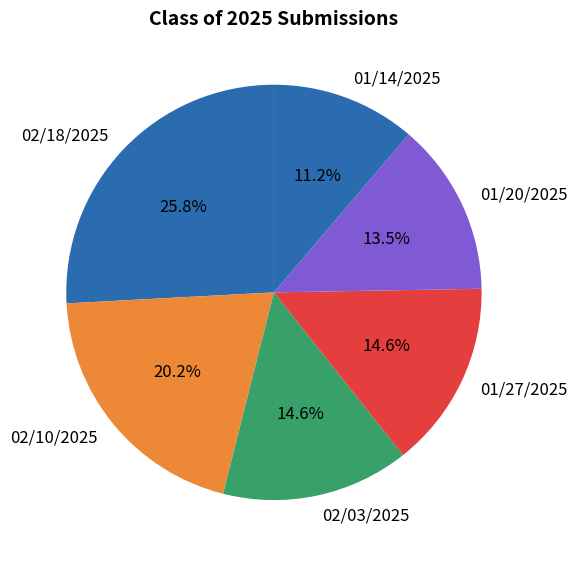

What is the total percentage of 02/10/2025 and 02/03/2025?

34.8%